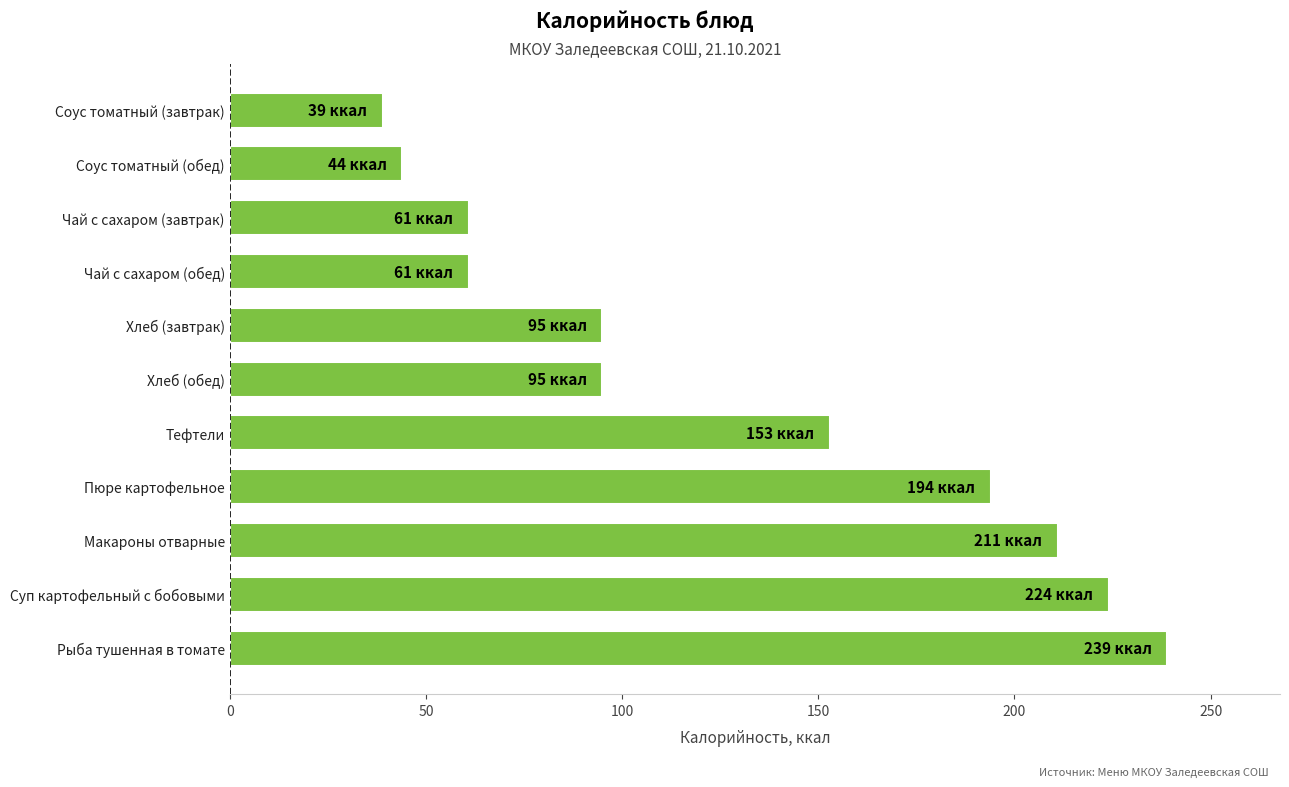

Reading bottom to top, extract all data points from this chart.

Рыба тушенная в томате=239	Суп картофельный с бобовыми=224	Макароны отварные=211	Пюре картофельное=194	Тефтели=153	Хлеб (обед)=95	Хлеб (завтрак)=95	Чай с сахаром (обед)=61	Чай с сахаром (завтрак)=61	Соус томатный (обед)=44	Соус томатный (завтрак)=39